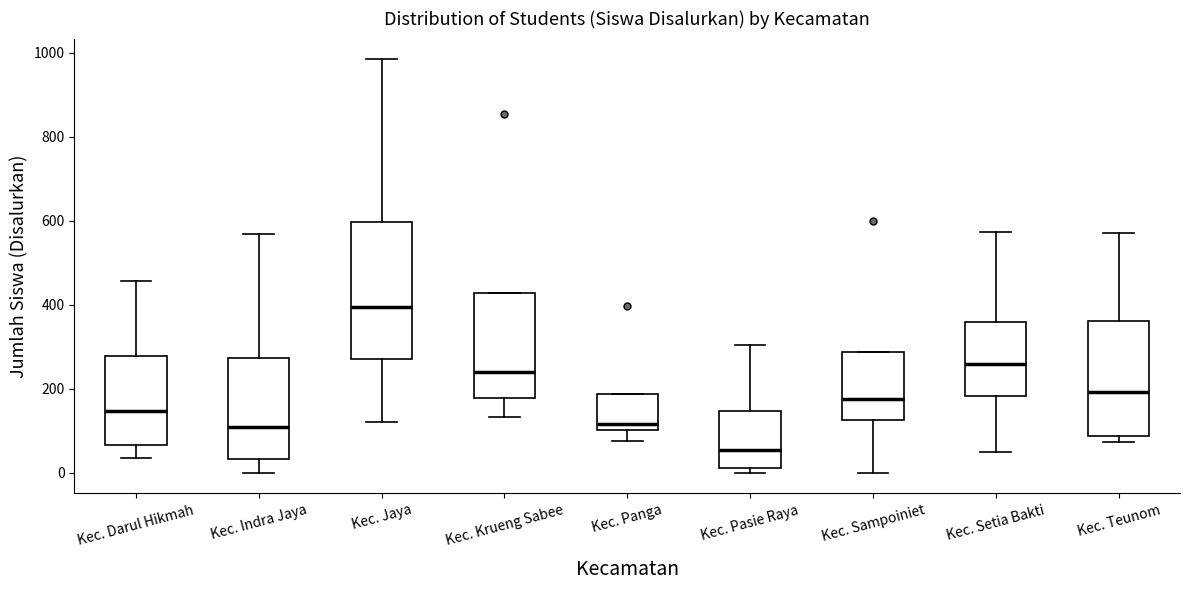

Reading left to right, read every box against the y-axis: the position of its median line, the range the box covers, and the ends of its whiskers. The values are not printed on the chart, so give them approximately, as read against the axis.

Kec. Darul Hikmah: median 140, box 60 to 280, whiskers 40 to 460
Kec. Indra Jaya: median 100, box 40 to 280, whiskers 0 to 560
Kec. Jaya: median 400, box 280 to 600, whiskers 120 to 980
Kec. Krueng Sabee: median 240, box 180 to 420, whiskers 140 to 420
Kec. Panga: median 120, box 100 to 180, whiskers 80 to 180
Kec. Pasie Raya: median 60, box 20 to 140, whiskers 0 to 300
Kec. Sampoiniet: median 180, box 120 to 280, whiskers 0 to 280
Kec. Setia Bakti: median 260, box 180 to 360, whiskers 40 to 580
Kec. Teunom: median 200, box 80 to 360, whiskers 80 (just below the box's lower edge) to 580